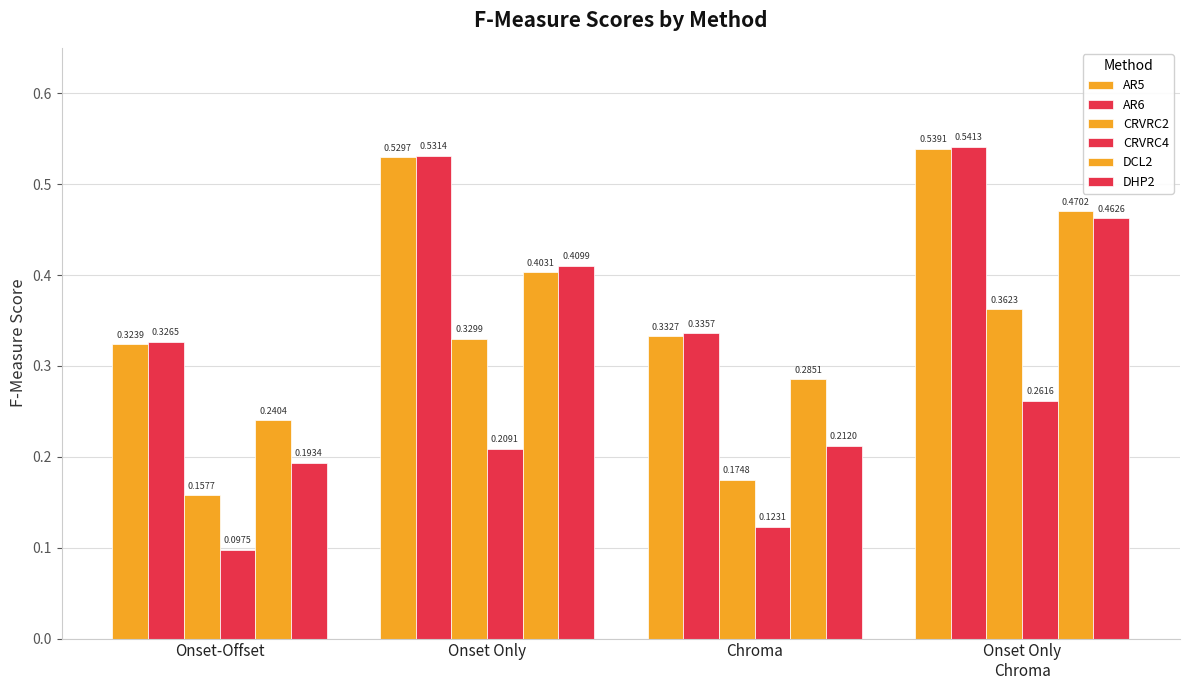

How many categories are shown in the chart?

4